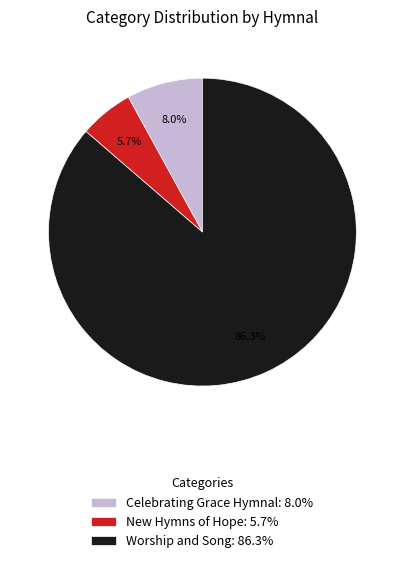

What is the ratio of the value at Celebrating Grace Hymnal to the value at New Hymns of Hope?

1.4